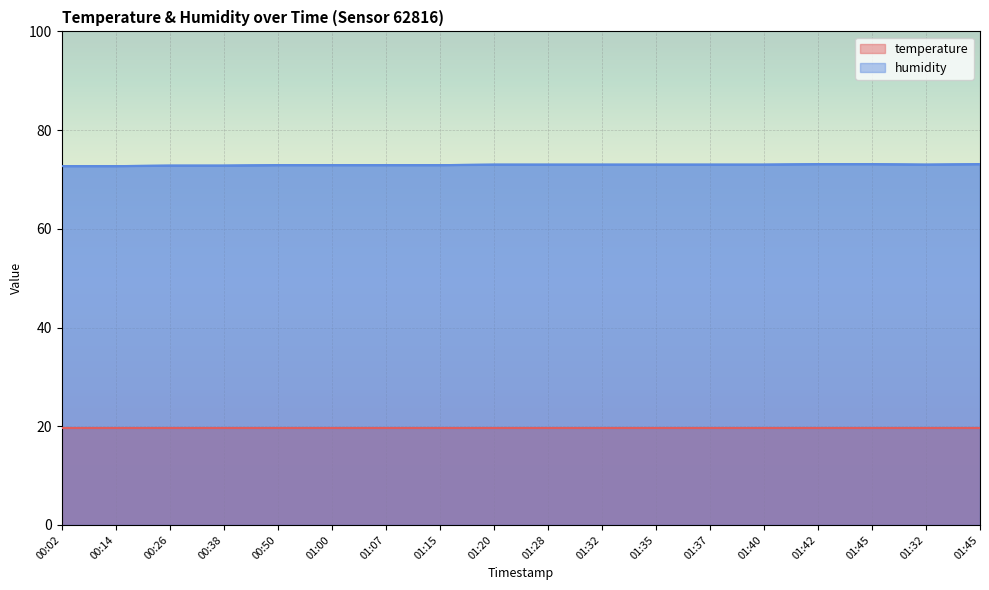

Where does the data first go above 73?

01:42